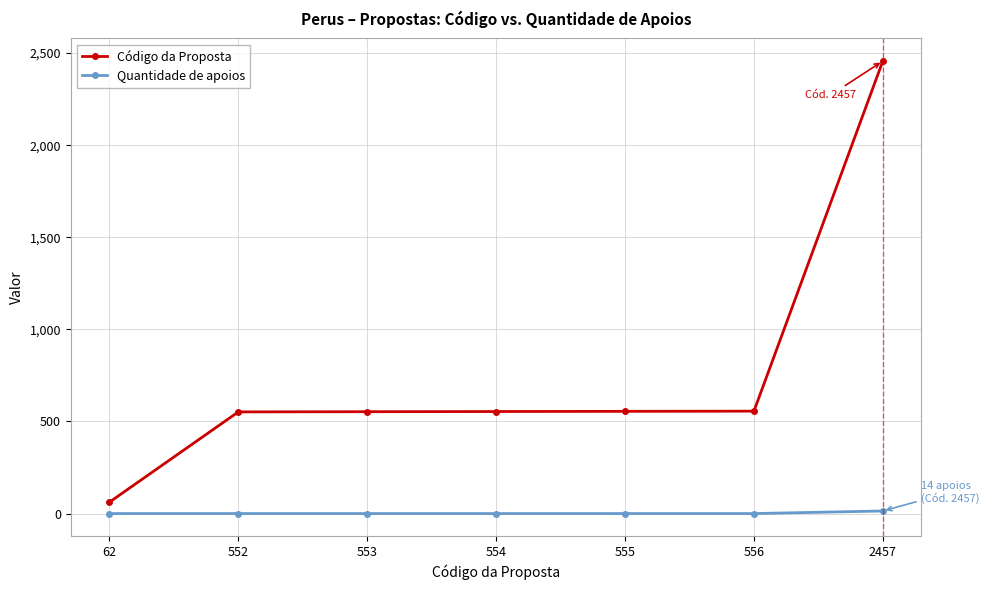

What is the difference between the Quantidade de apoios values at 552 and 2457?

14